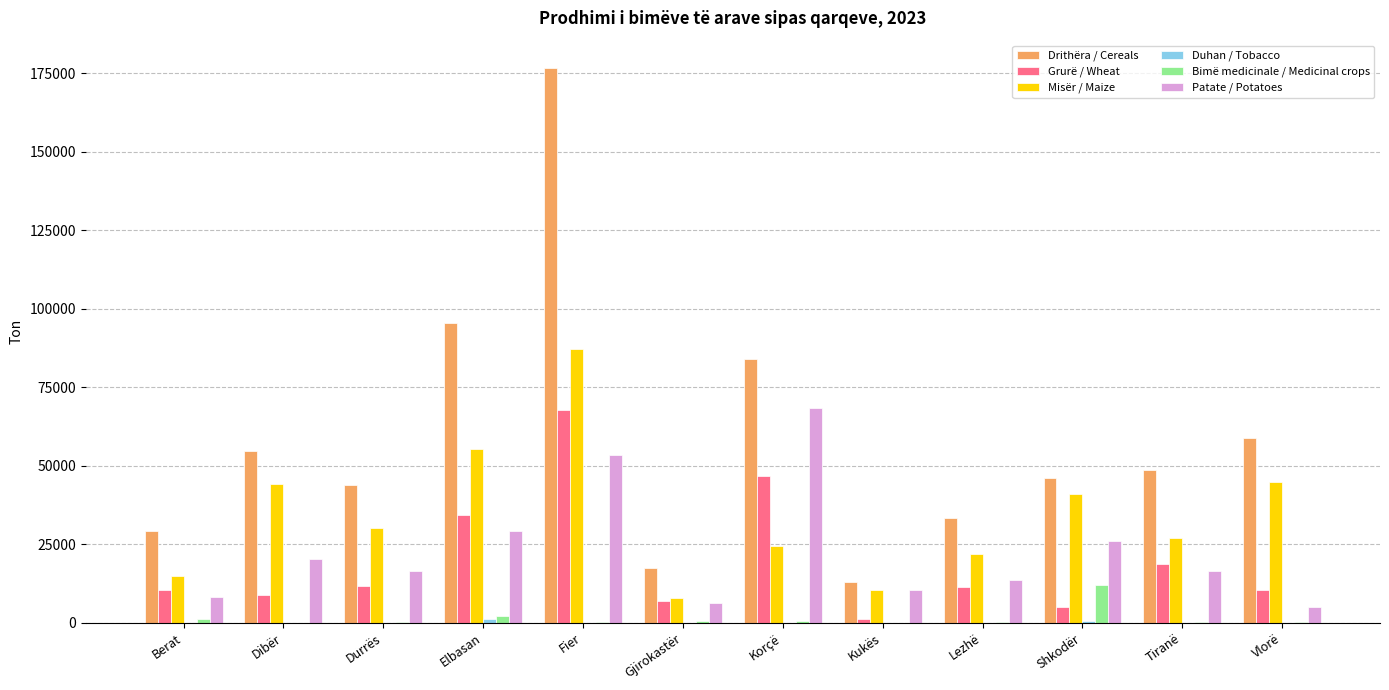

The Bimë medicinale / Medicinal crops series shows 2050.2 at Elbasan. True or false?

True